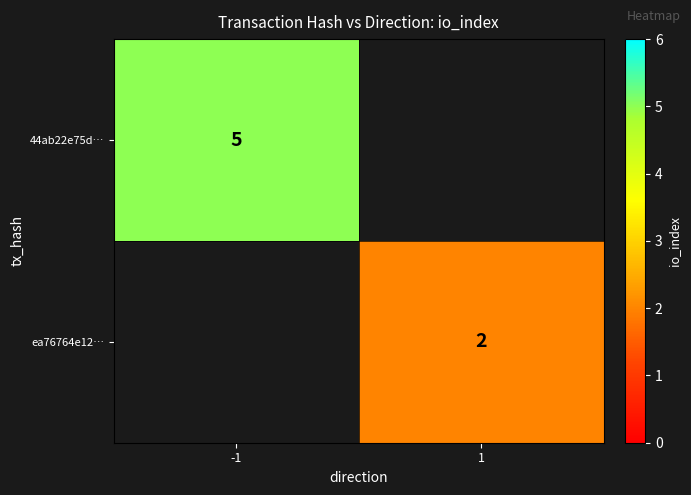

Is it true that ea76764e12… equals 3 at 1?

False